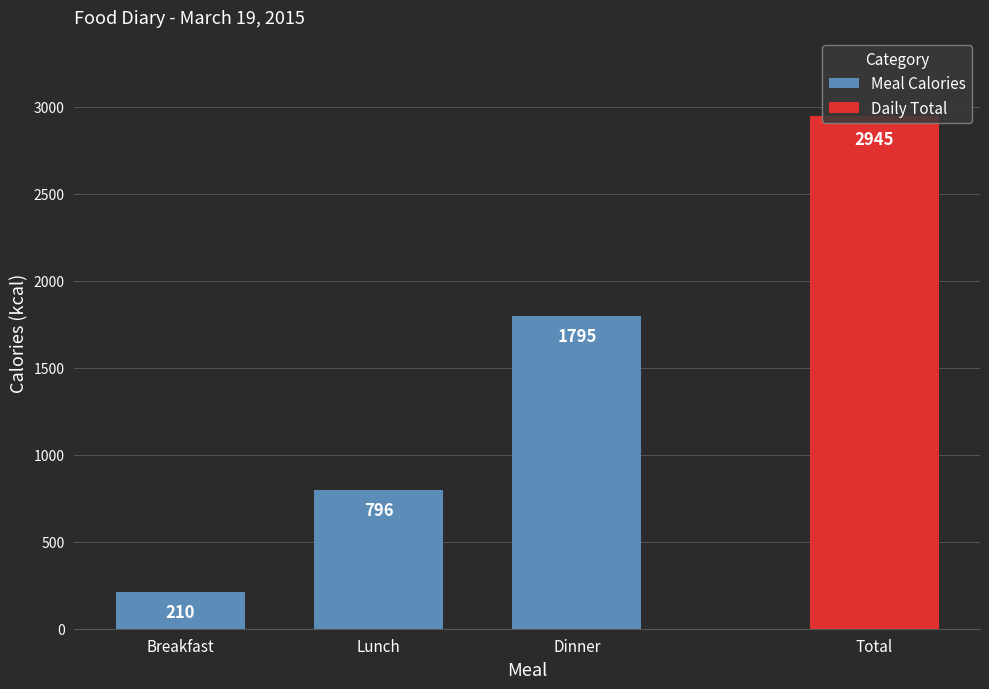

Does the chart contain stacked bars?

No